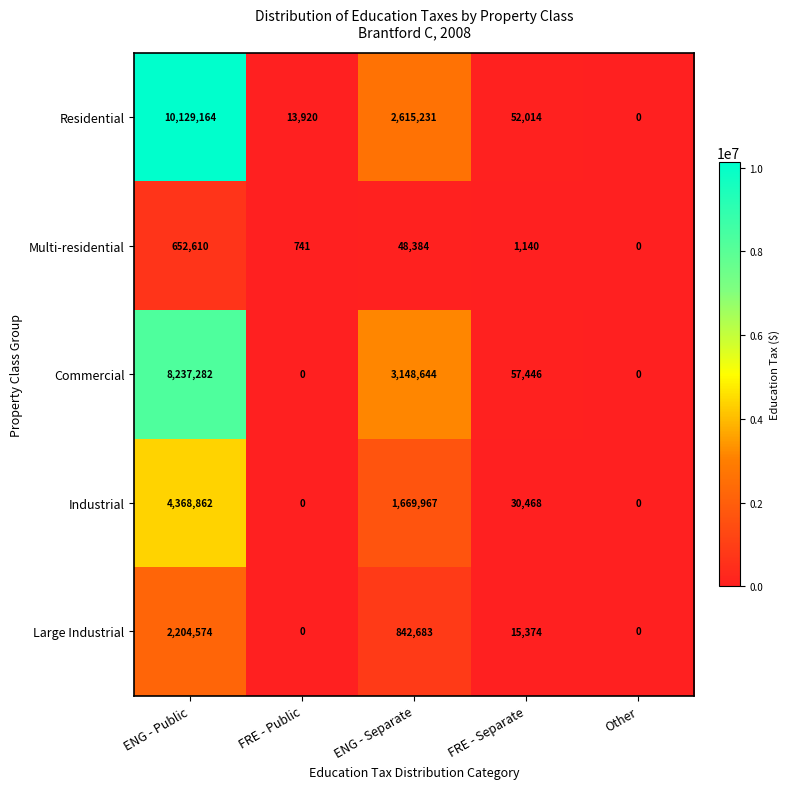

Which series has the largest total across all categories?

Residential